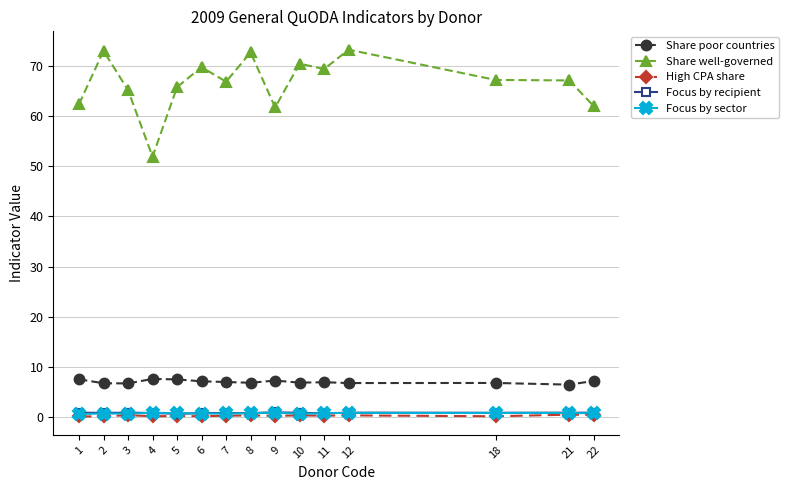

Is the value of Share poor countries at 4 greater than the value of Focus by recipient at 22?

Yes